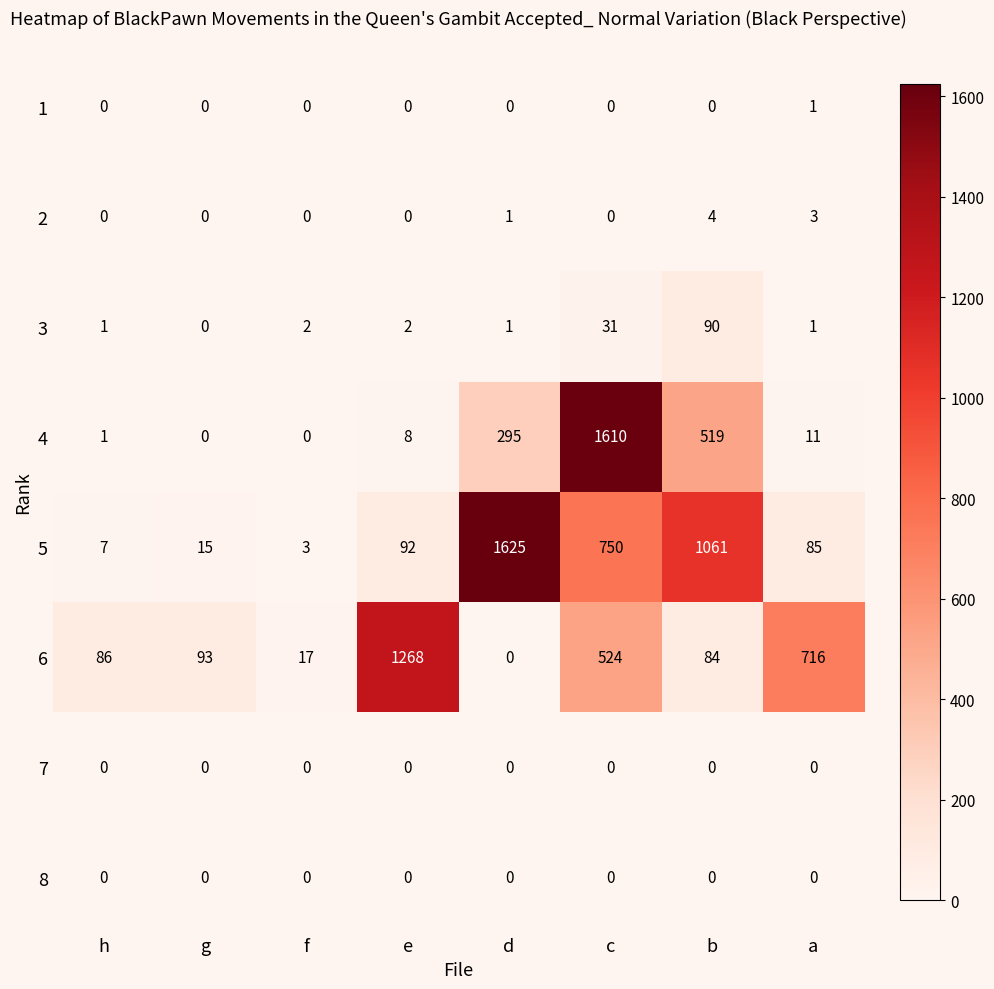

Read the 2 value at b.

4